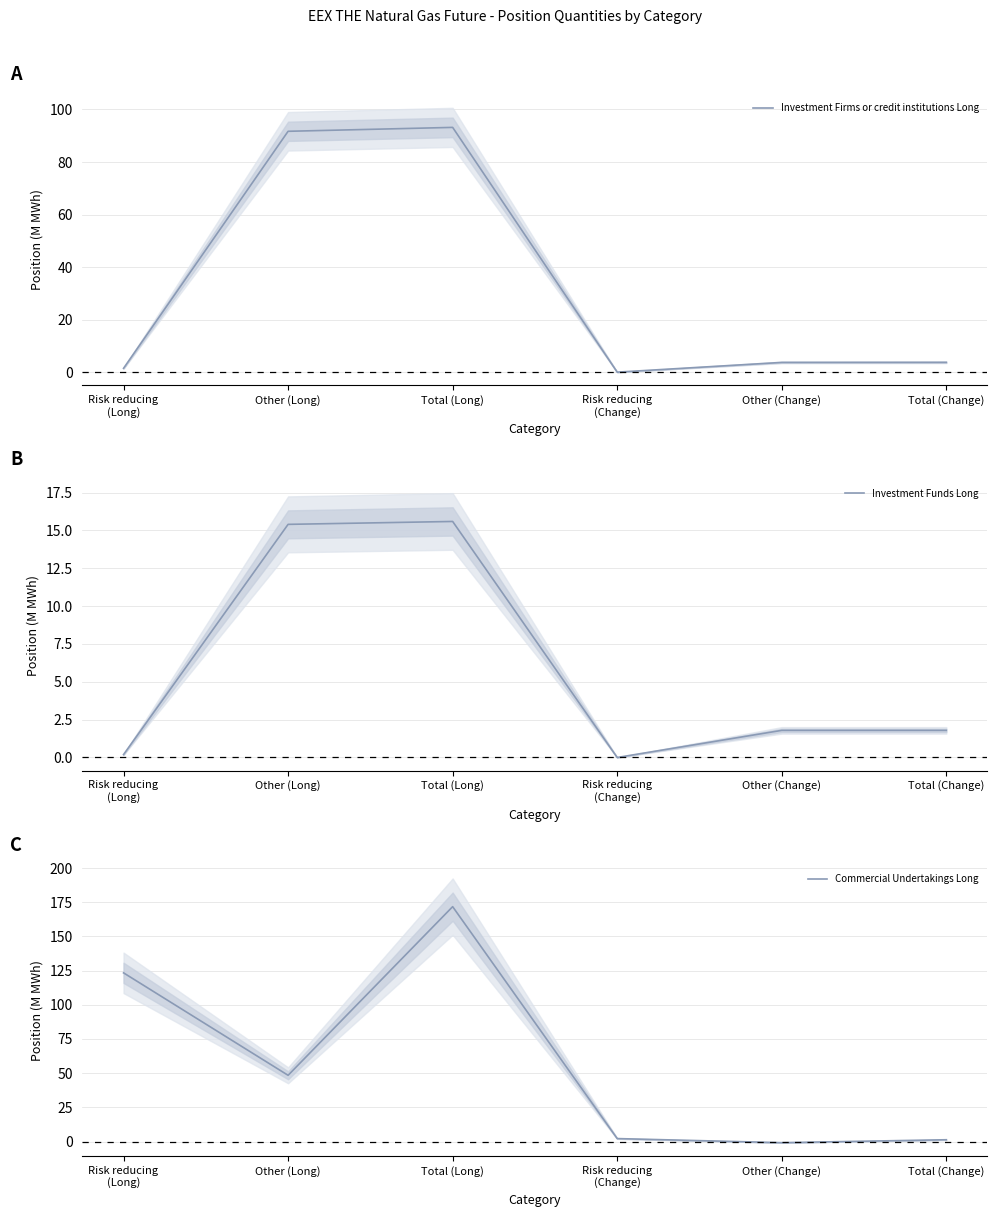

What position from the left is Total (Change)?

6